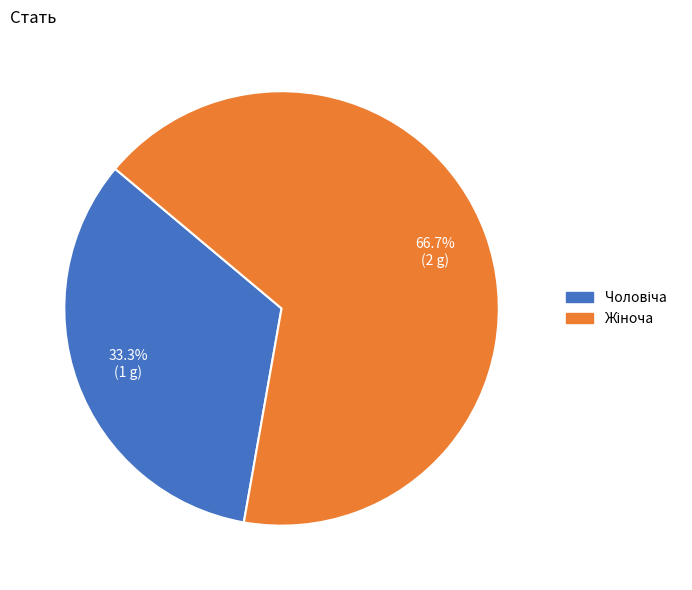

Does any single category account for the majority?

Yes